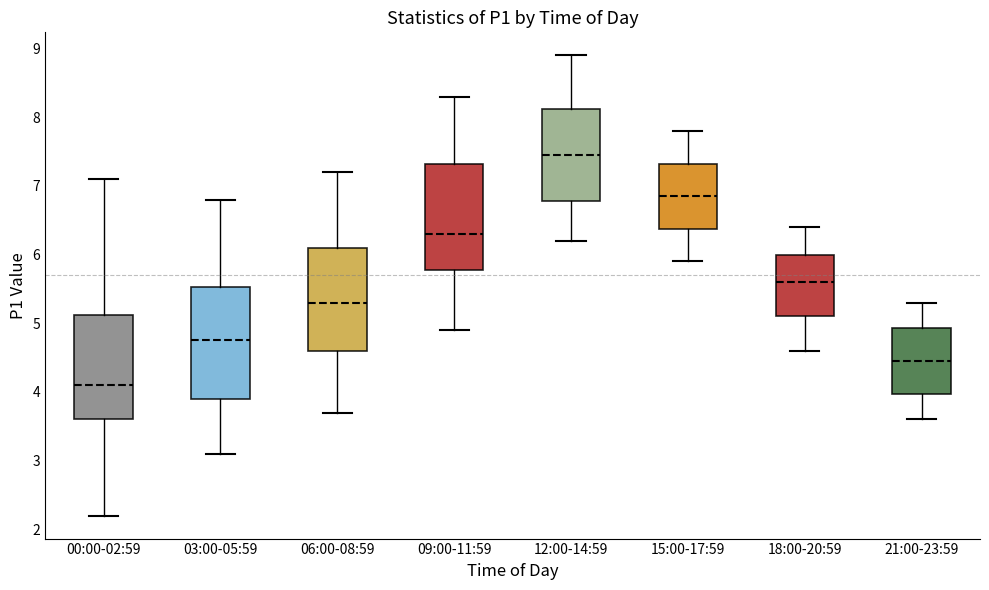

Reading left to right, transcribe this box plot: for each box, give where its median line is, the range the box spans, and where its two whiskers end, as read against the y-axis. The values are not printed on the chart, so give them approximately, as read against the axis.

00:00-02:59: median 4.1, box 3.6 to 5.1, whiskers 2.2 to 7.1
03:00-05:59: median 4.8, box 3.9 to 5.5, whiskers 3.1 to 6.8
06:00-08:59: median 5.3, box 4.6 to 6.1, whiskers 3.7 to 7.2
09:00-11:59: median 6.3, box 5.8 to 7.3, whiskers 4.9 to 8.3
12:00-14:59: median 7.5, box 6.8 to 8.1, whiskers 6.2 to 8.9
15:00-17:59: median 6.9, box 6.4 to 7.3, whiskers 5.9 to 7.8
18:00-20:59: median 5.6, box 5.1 to 6.0, whiskers 4.6 to 6.4
21:00-23:59: median 4.5, box 4.0 to 4.9, whiskers 3.6 to 5.3